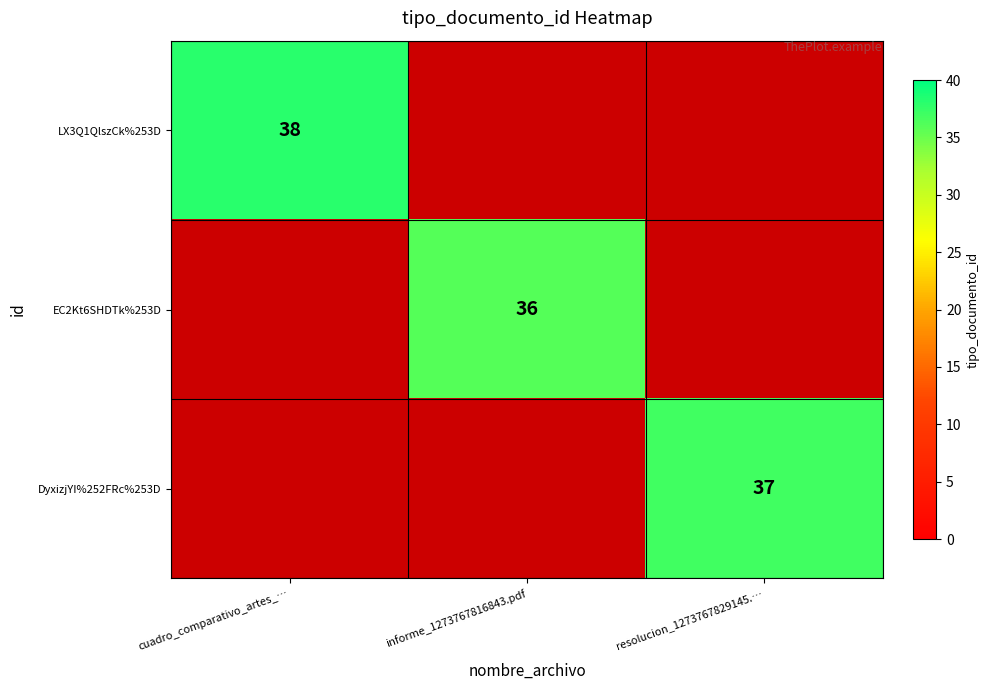

The value of DyxizjYI%252FRc%253D at resolucion_1273767829145.… is 37. True or false?

True